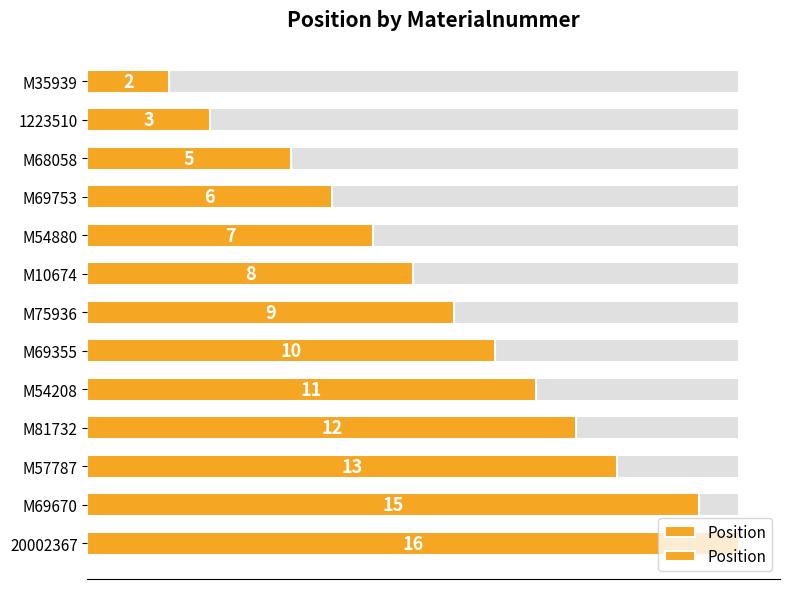

Is it true that the value at M69355 is 15?

False